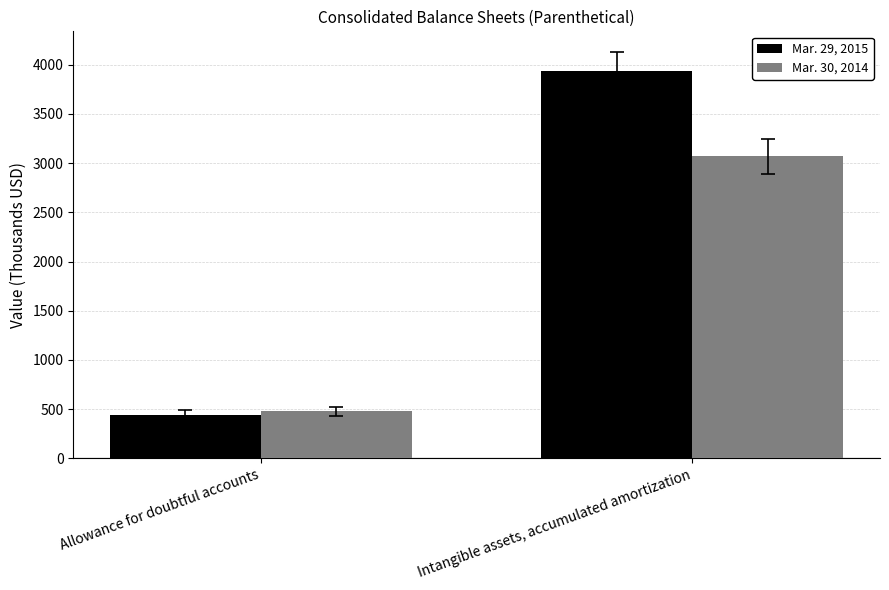

Reading left to right, extract all data points from this chart.

Mar. 29, 2015: 445	3933
Mar. 30, 2014: 477	3069